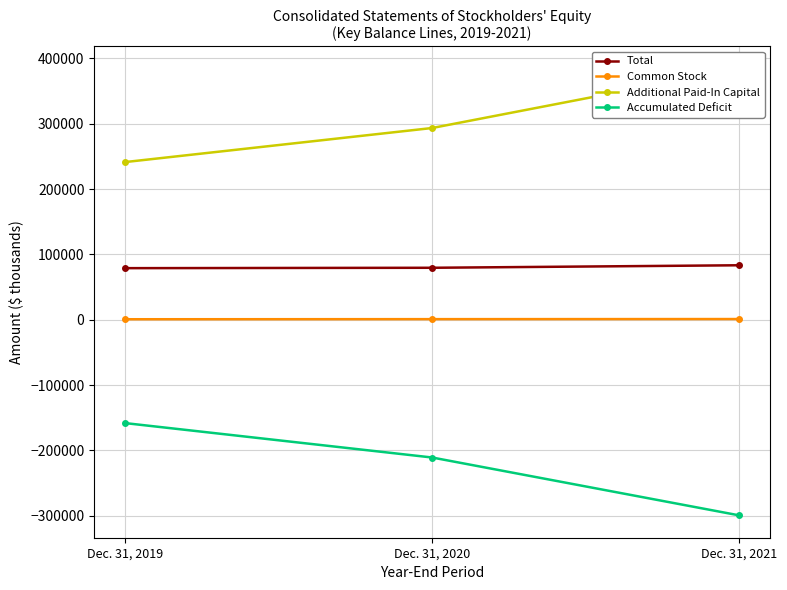

Is this an area chart (filled region under the line)?

No